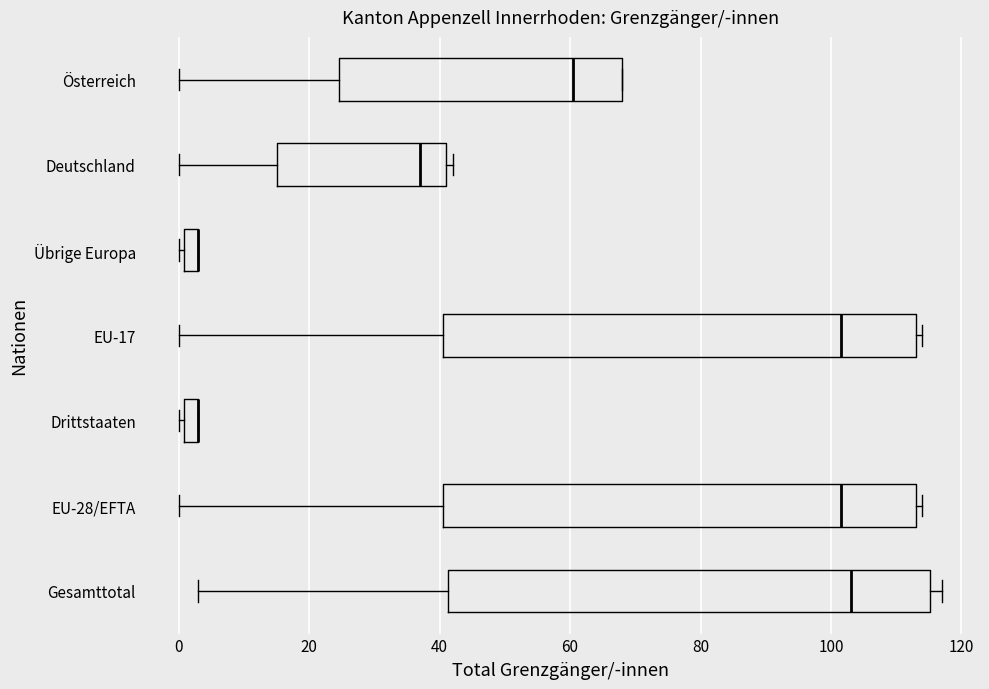

Where does the median line of the box for Österreich sit on the x-axis? The values are not printed on the chart, so give them approximately, as read against the axis.

60